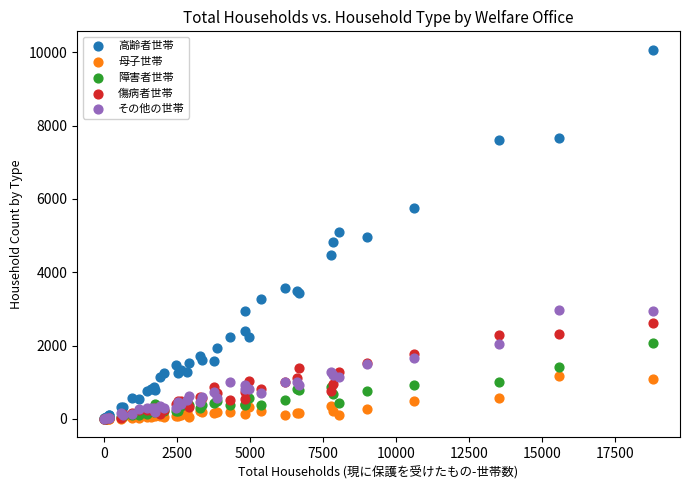

What are all the series names shown in the legend?

高齢者世帯, 母子世帯, 障害者世帯, 傷病者世帯, その他の世帯